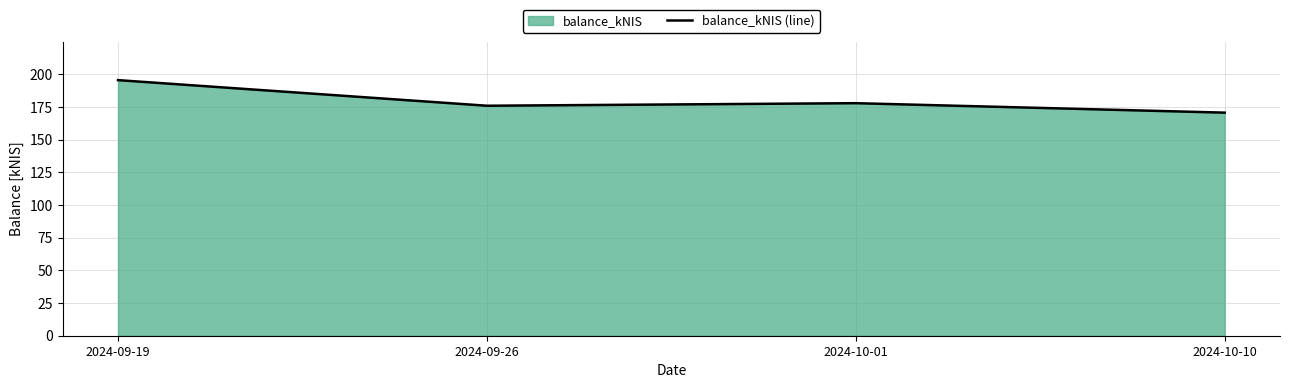

Which category has the lowest value across all series?

2024-10-10